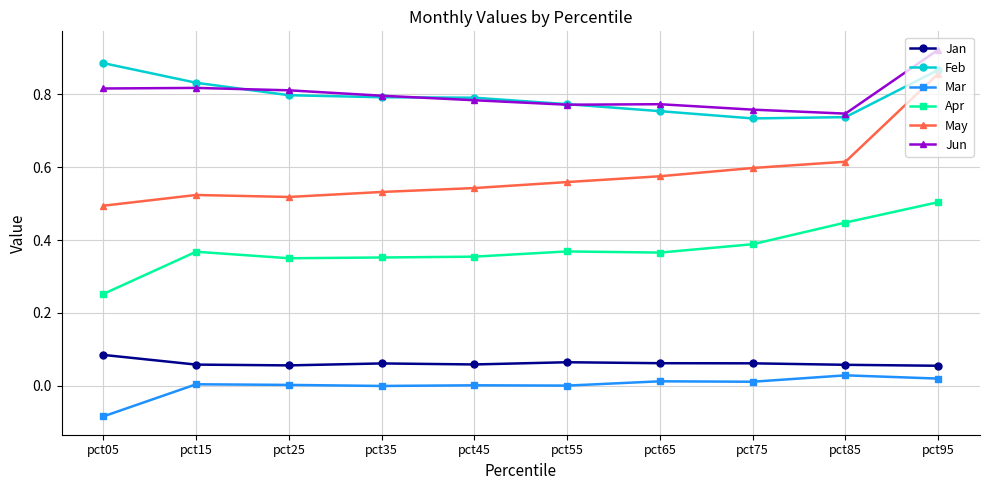

Which series has the widest spread of values?

May